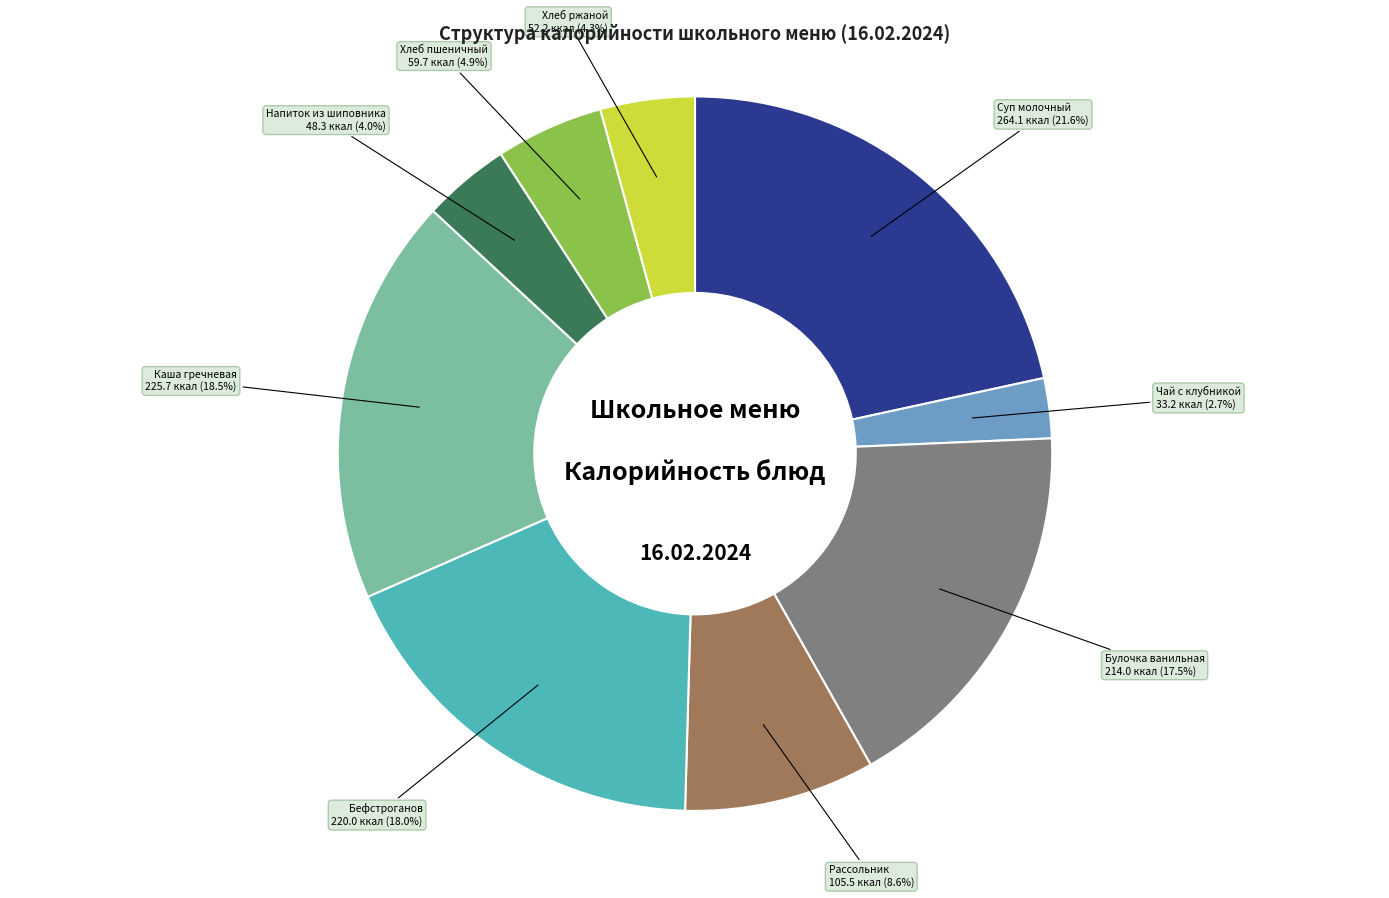

Which slice is the largest?

Суп молочный